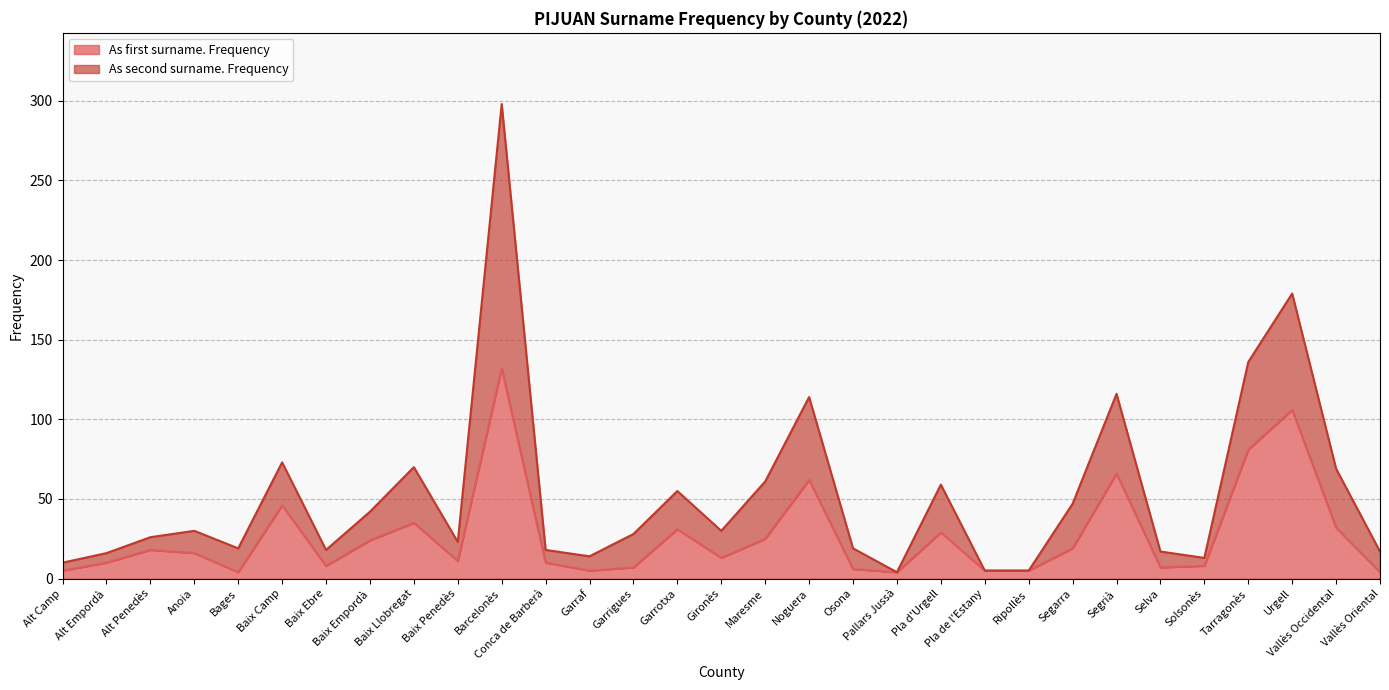

Which has a higher value, Pallars Jussà or Urgell?

Urgell